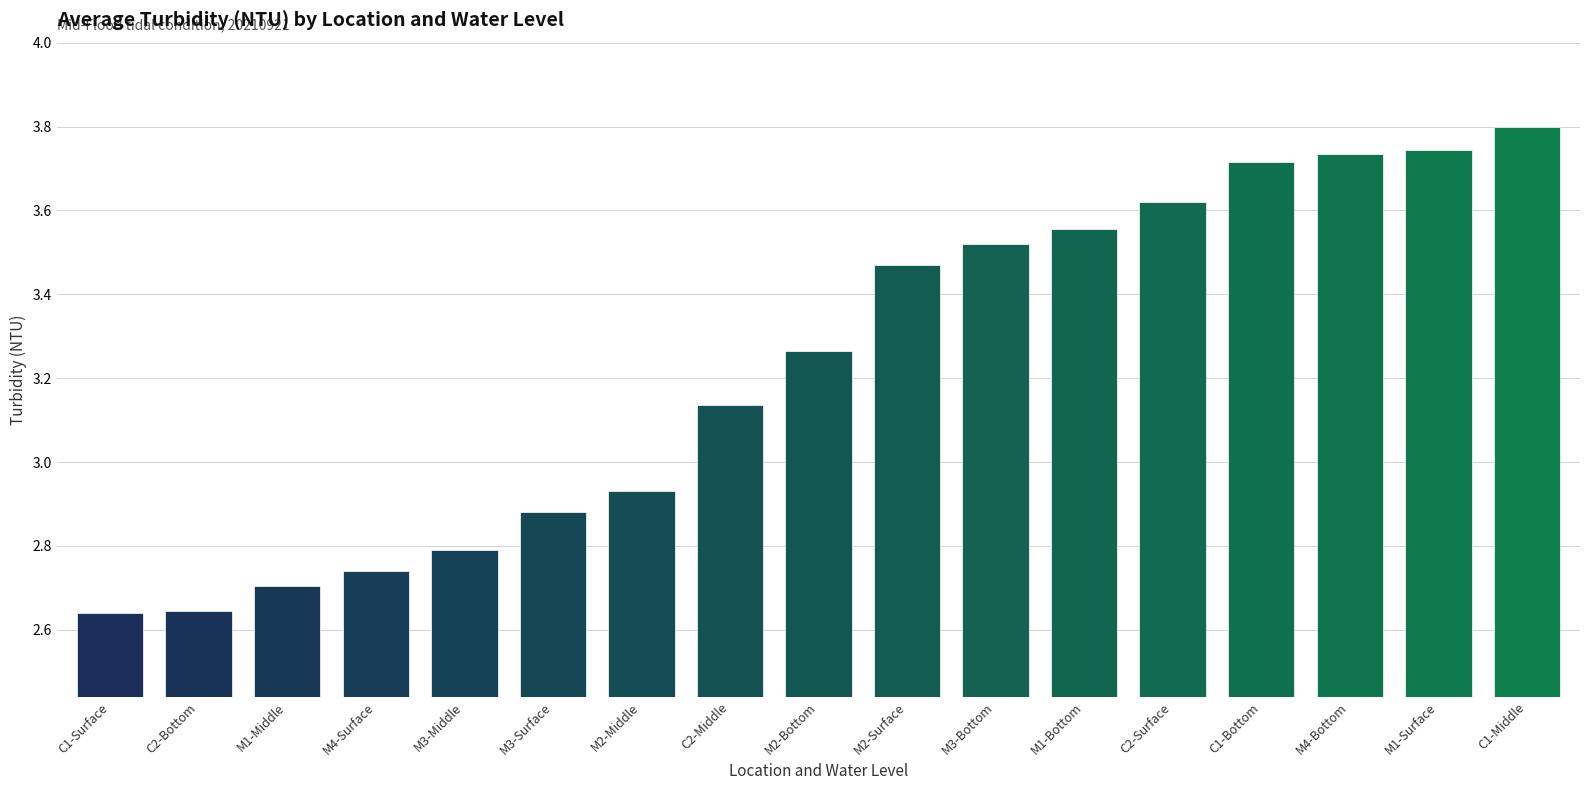

Which label corresponds to the largest value in the chart?

C1-Middle